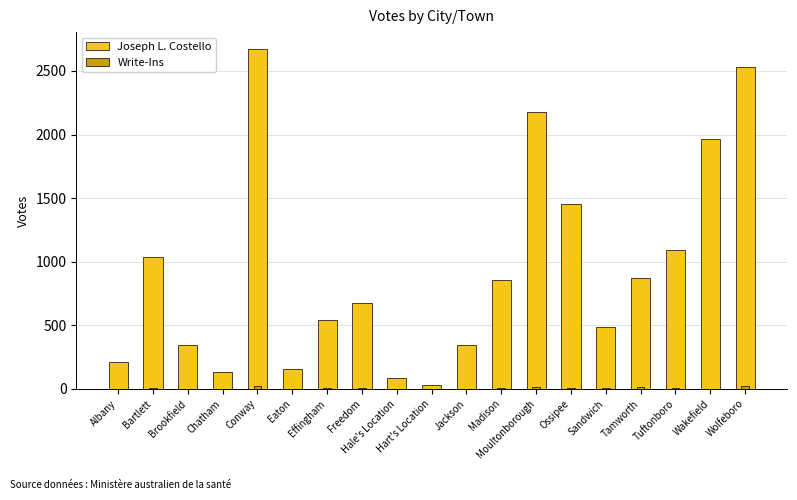

At which label is Joseph L. Costello closest to 1349?

Ossipee